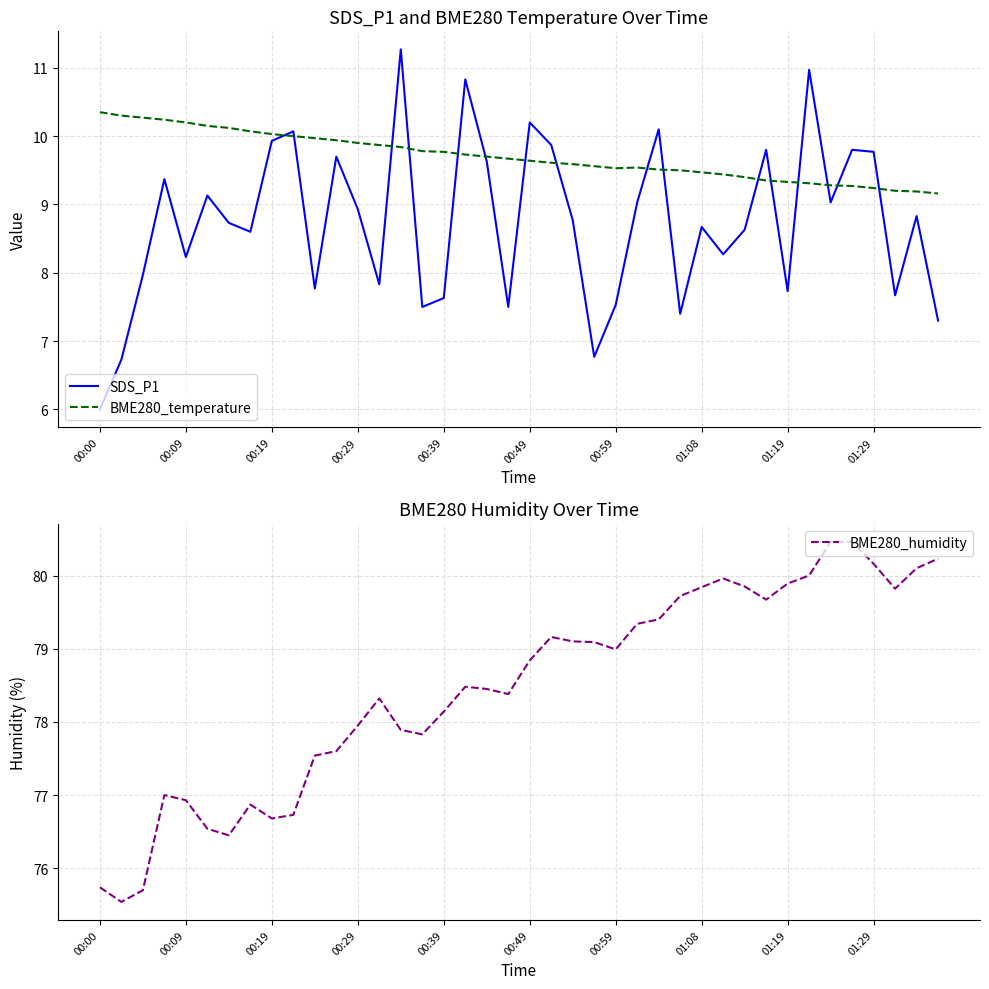

What is the lowest value of the SDS_P1 series?

6.0